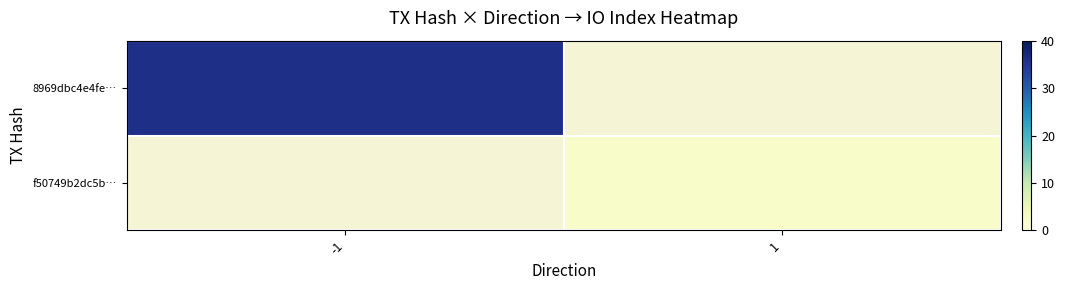

At 1, list the series in order from largest to smallest.

f50749b2dc5b…, 8969dbc4e4fe…